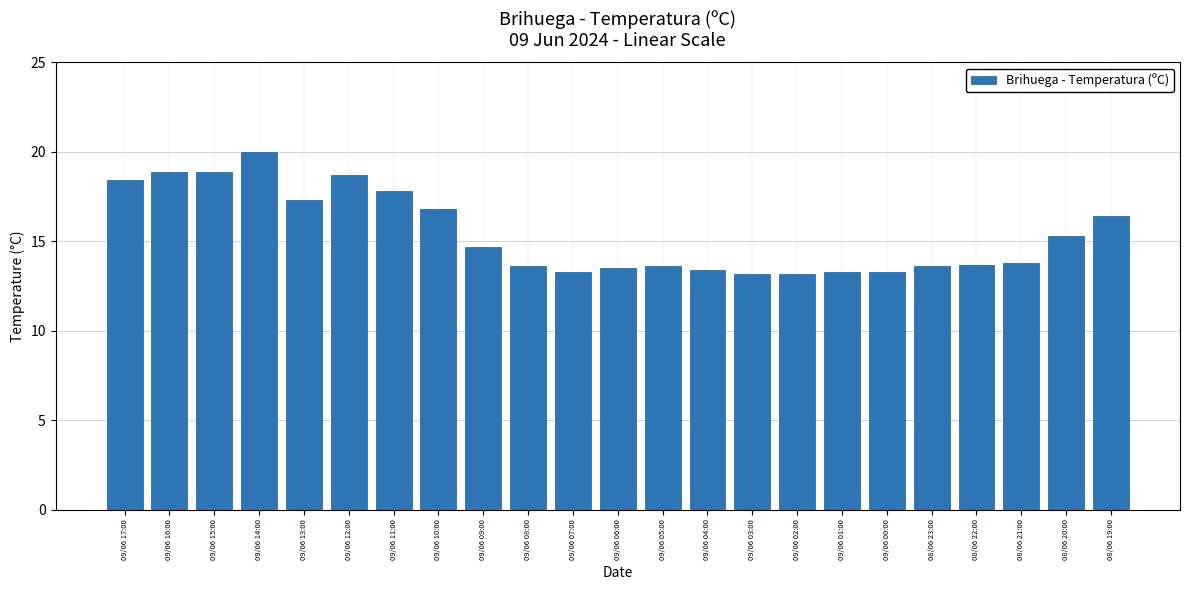

Which has a higher value, 09/06 09:00 or 08/06 19:00?

08/06 19:00